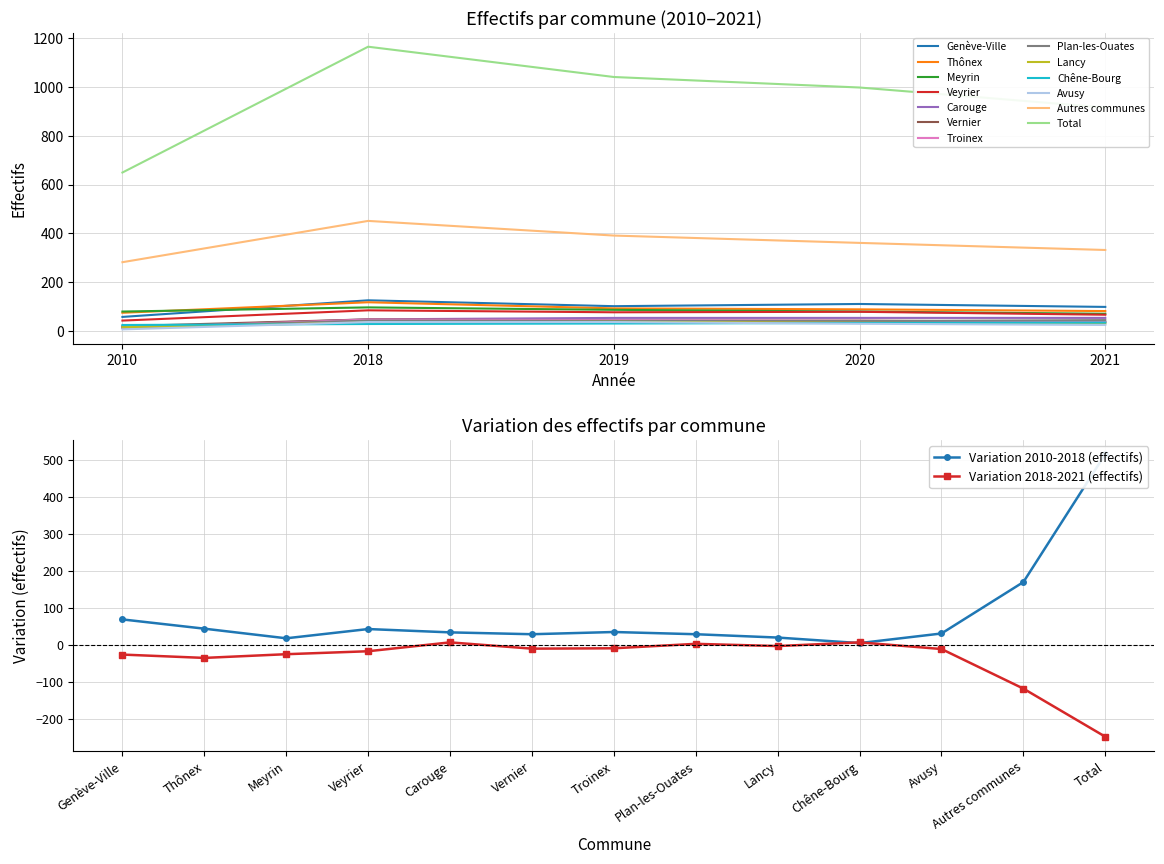

At which category does 2021 reach its first local peak?

Plan-les-Ouates